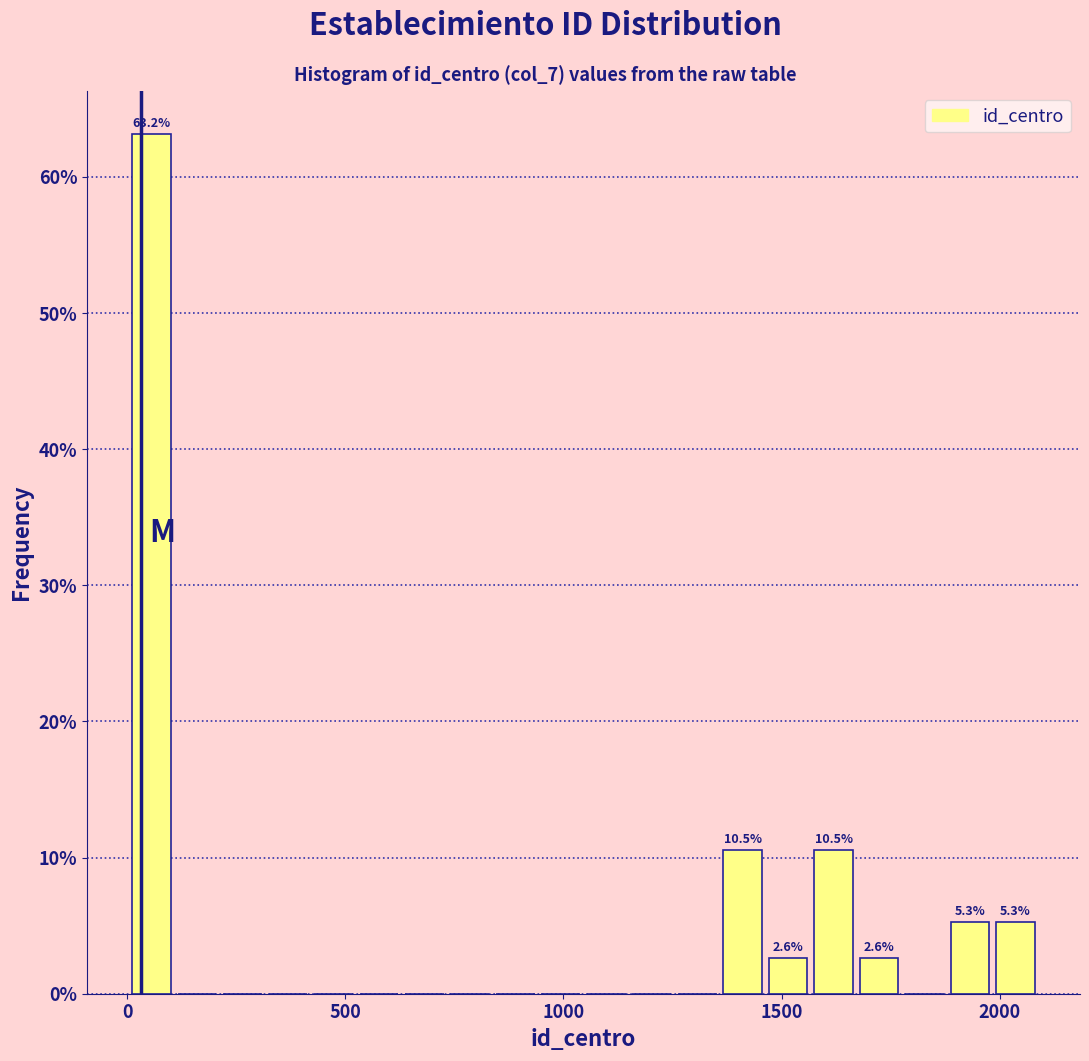

Read against the x-axis, roughly where is the centre of the tallest bar?

50